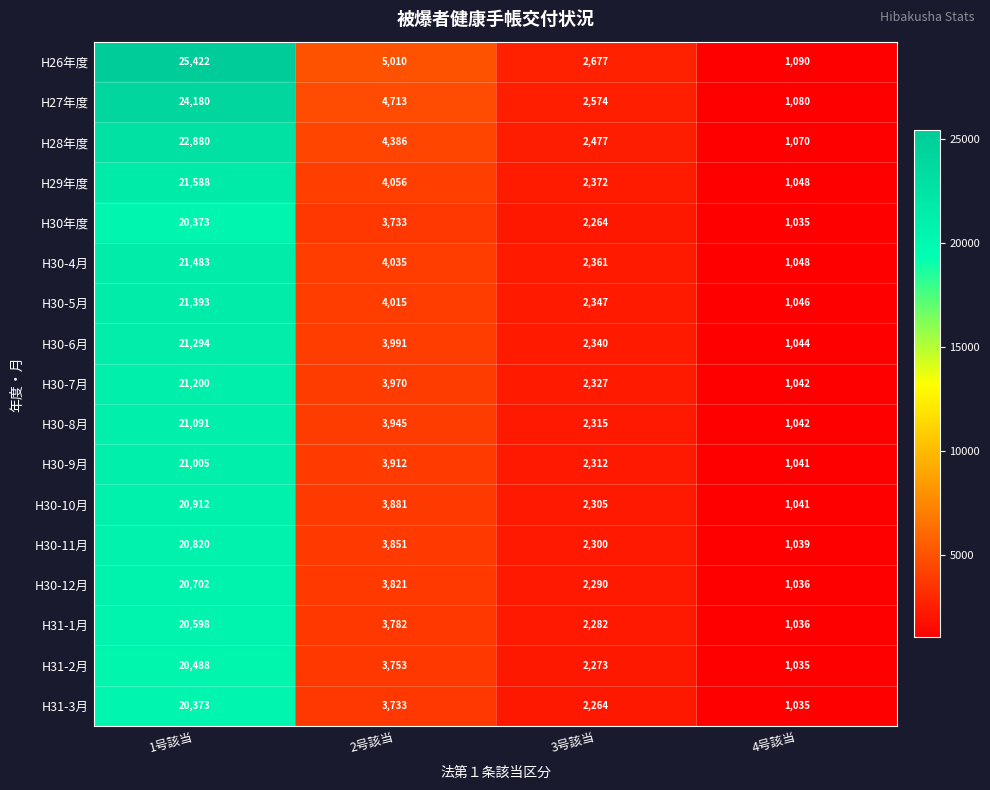

What is the difference between the highest and lowest values at 2号該当?

1277